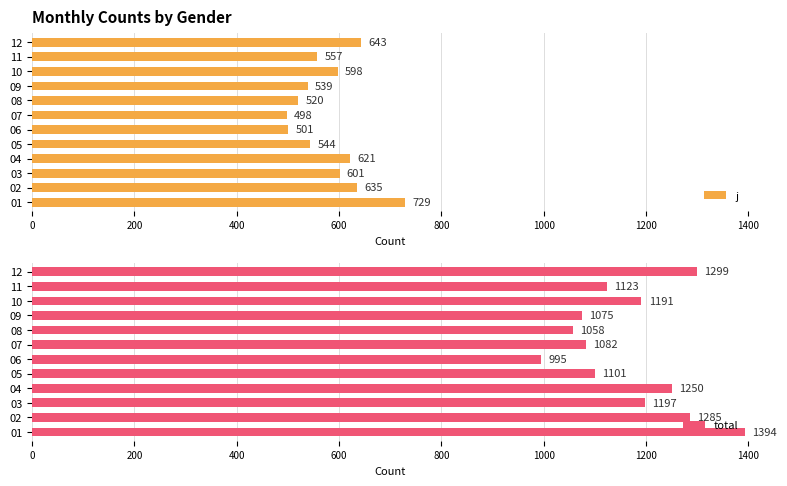

What is the difference between the j values at 07 and 03?

103